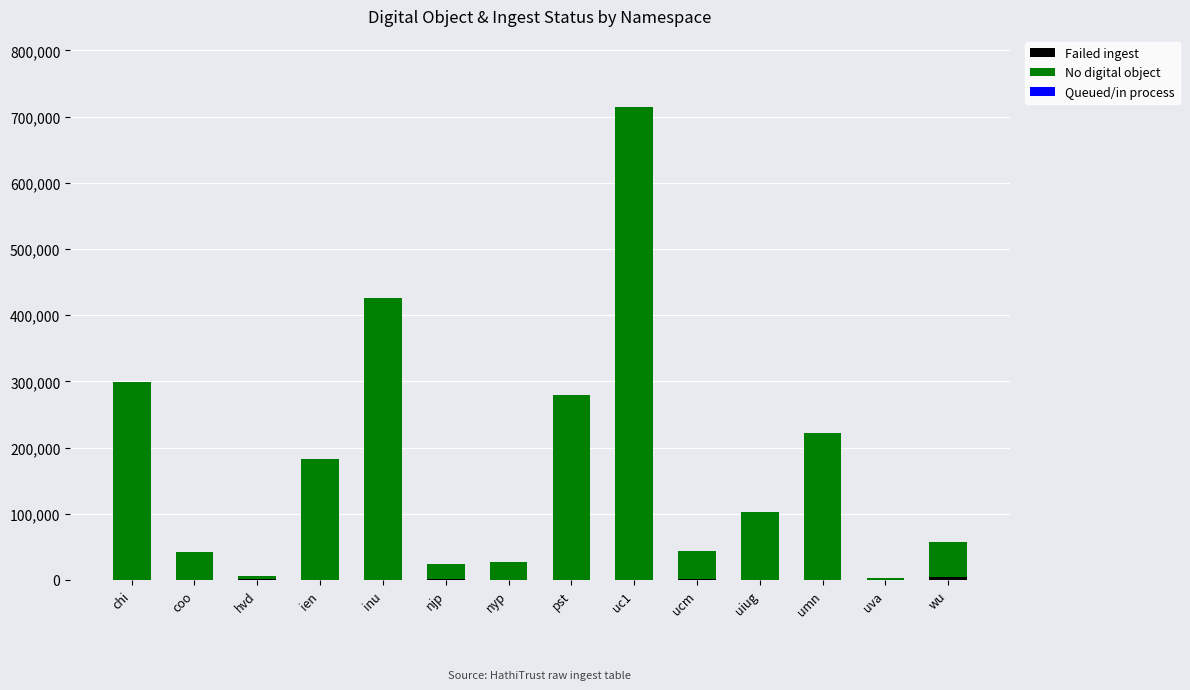

How many distinct data groups are displayed?

3